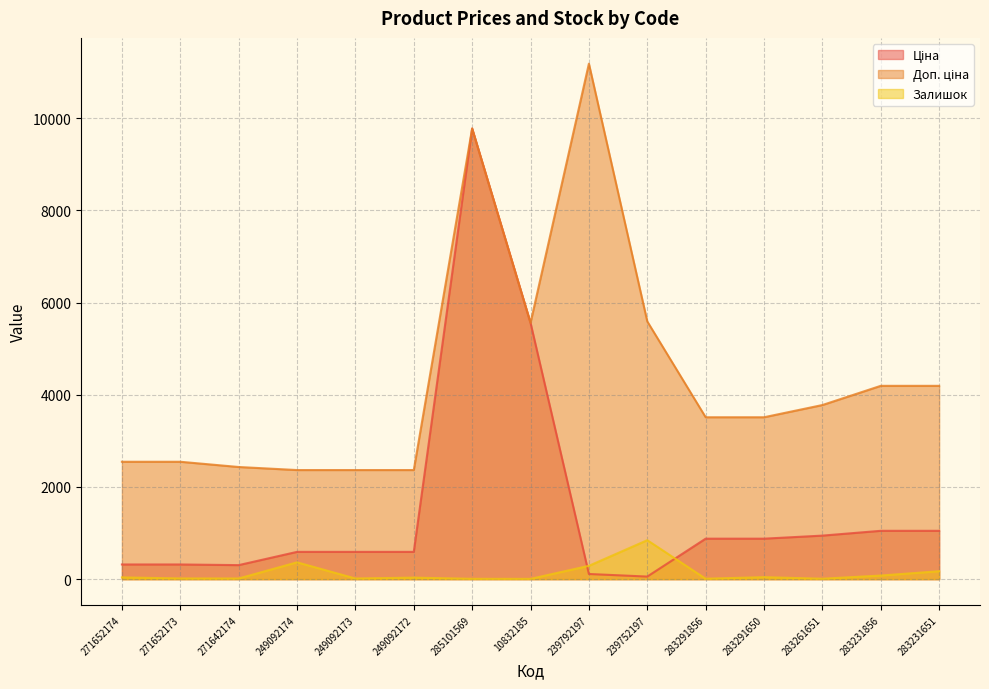

Reading left to right, list all the values displayed in this chart.

Ціна: 271652174=318.3	271652173=318.3	271642174=304.1	249092174=591.6	249092173=591.6	249092172=591.6	285101569=9775.5	10832185=5560.3	239792197=111.8	239752197=55.9	283291856=878.0	283291650=878.0	283261651=944.2	283231856=1048.4	283231651=1048.4
Доп. ціна: 271652174=2546.4	271652173=2546.4	271642174=2432.8	249092174=2366.5	249092173=2366.5	249092172=2366.5	285101569=9775.5	10832185=5560.3	239792197=11182.0	239752197=5591.0	283291856=3511.9	283291650=3511.9	283261651=3777.0	283231856=4193.5	283231651=4193.5
Залишок: 271652174=38.0	271652173=15.0	271642174=14.0	249092174=365.0	249092173=14.0	249092172=33.0	285101569=7.0	10832185=6.0	239792197=289.0	239752197=845.0	283291856=9.0	283291650=43.0	283261651=9.0	283231856=78.0	283231651=172.0